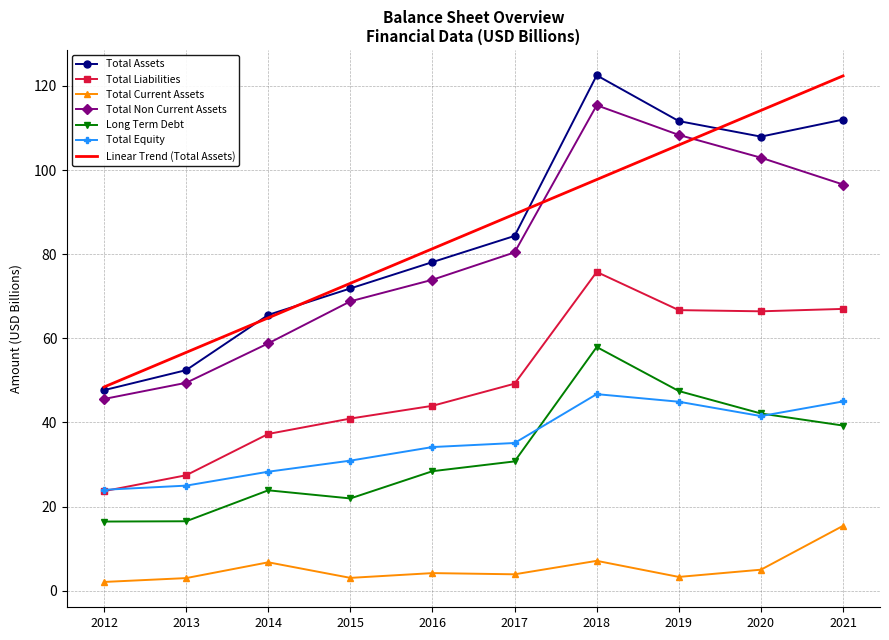

The Total Liabilities series shows 27.5 at 2013. True or false?

True